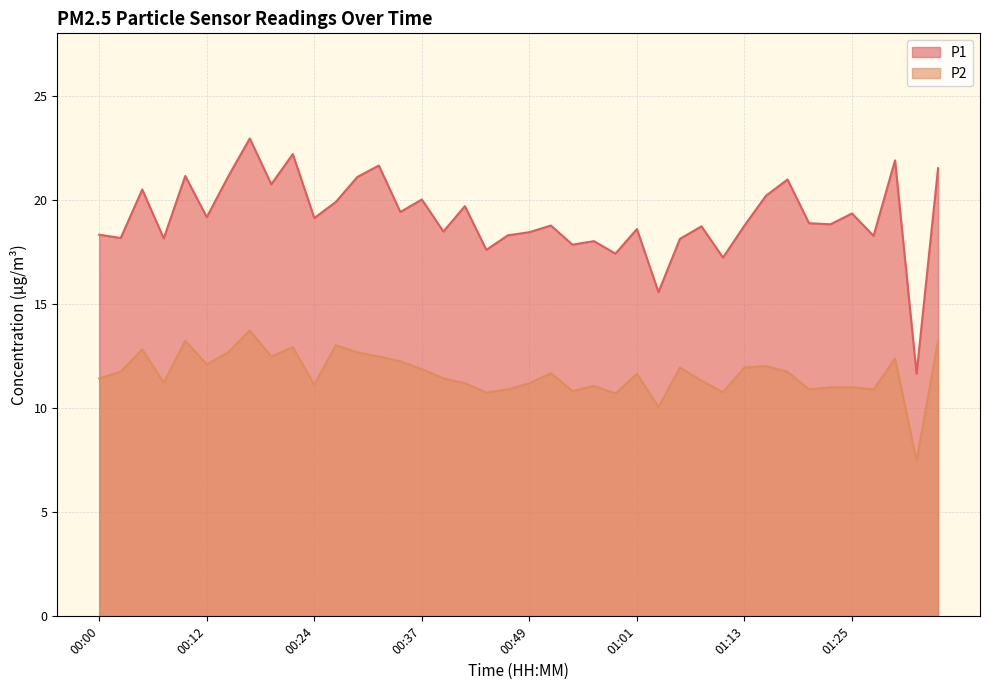

True or false: P1 has more than 2 points higher than both neighbors.

True